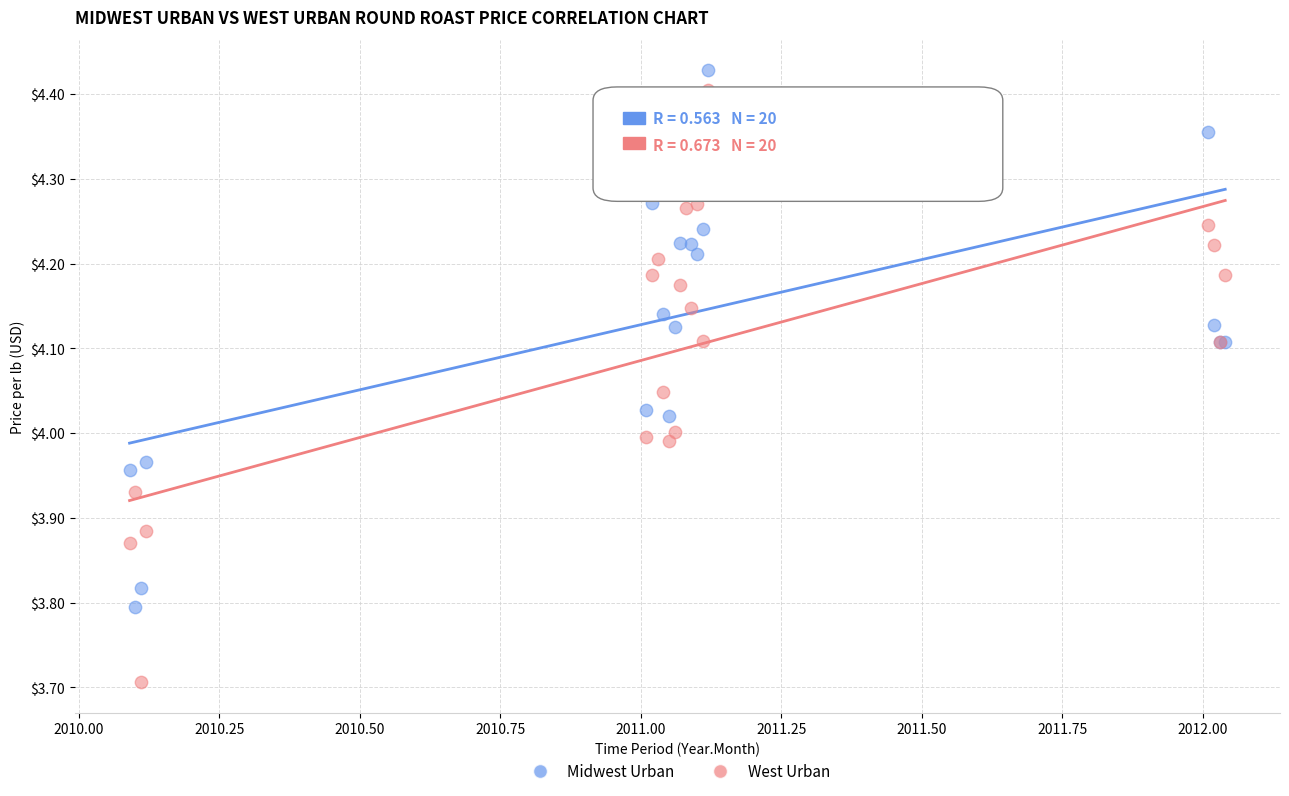

Which series contains the lowest Y value?

West Urban